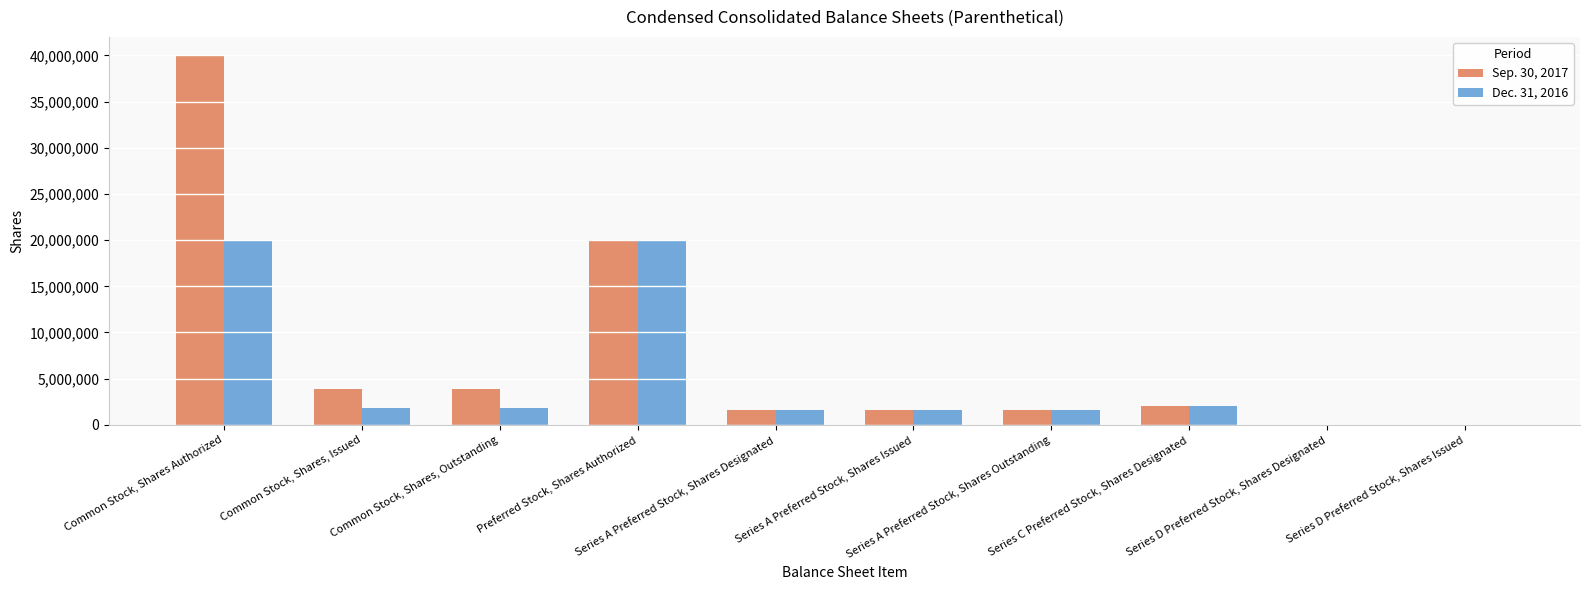

The Dec. 31, 2016 series shows 5000 at Series D Preferred Stock, Shares Designated. True or false?

True